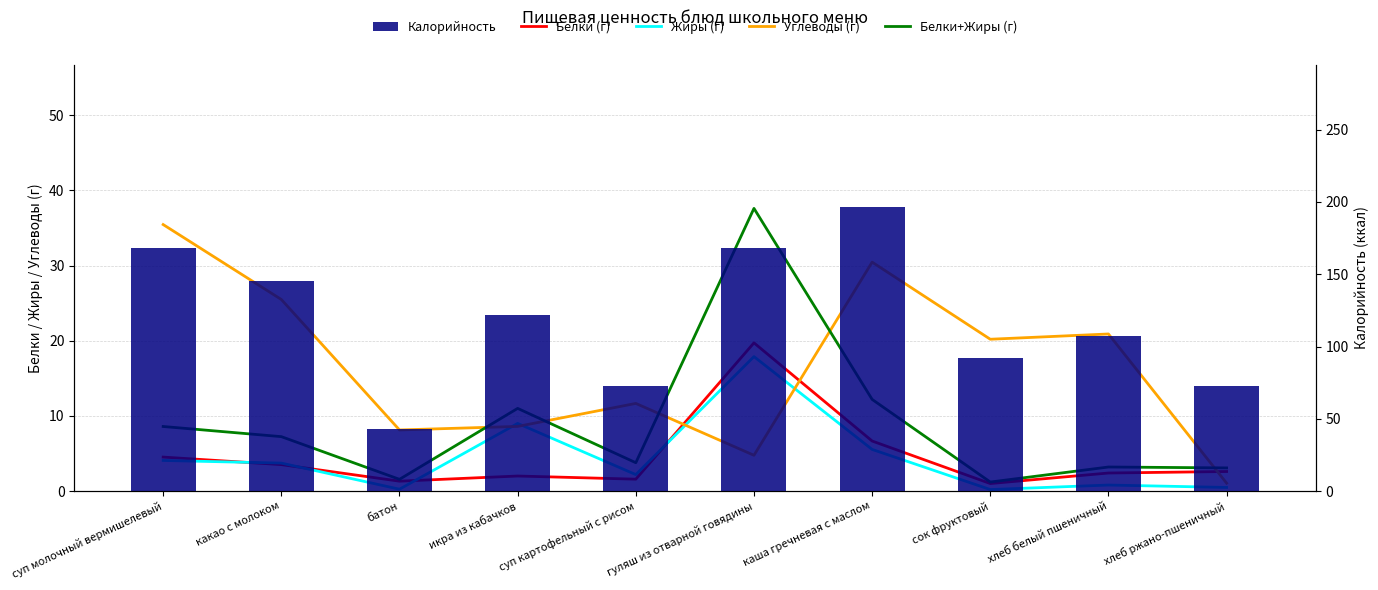

What is the label of the 2nd bar from the left?

какао с молоком